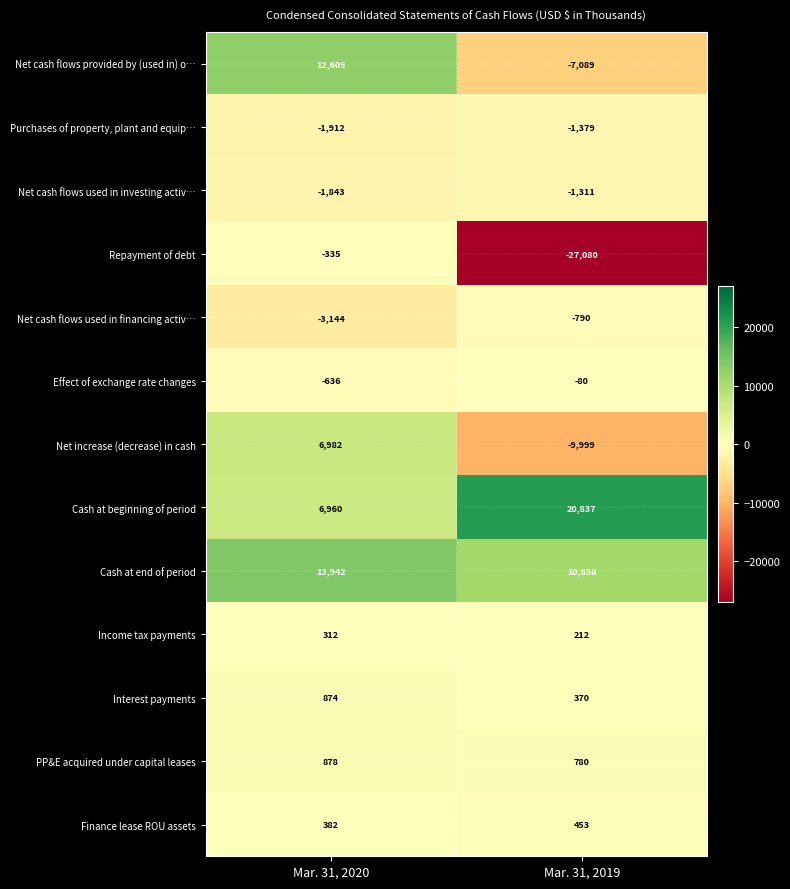

What is the maximum value for Interest payments?

874